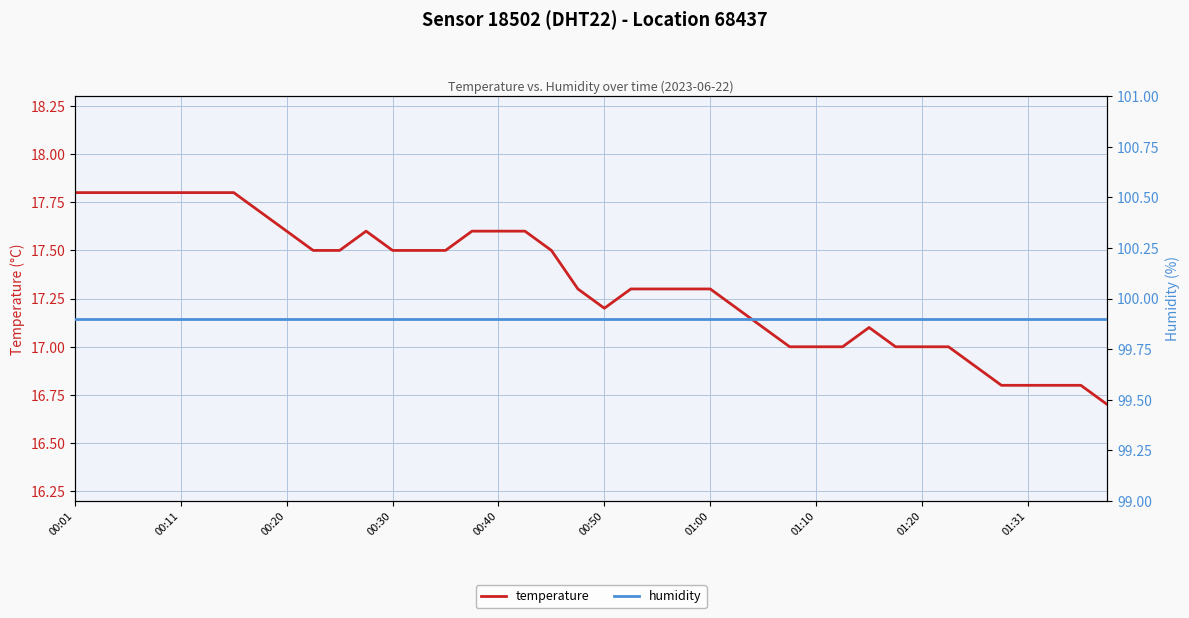

At which category is the sum across all series the highest?

00:01